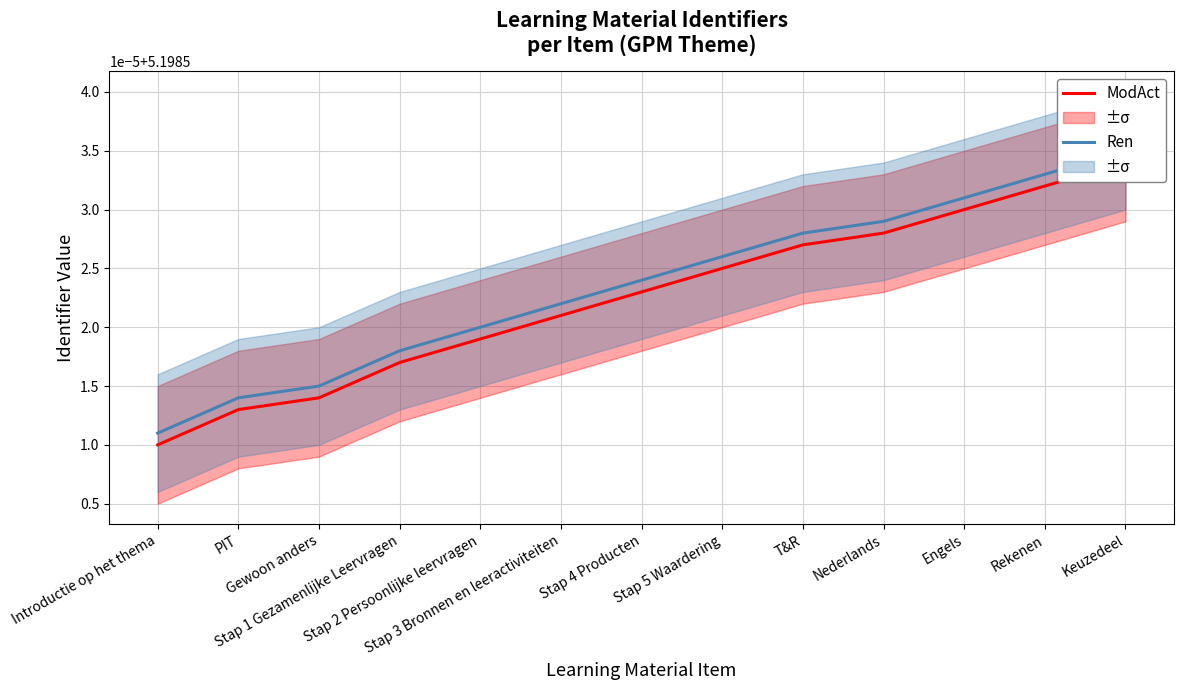

How many lines are shown in the chart?

2